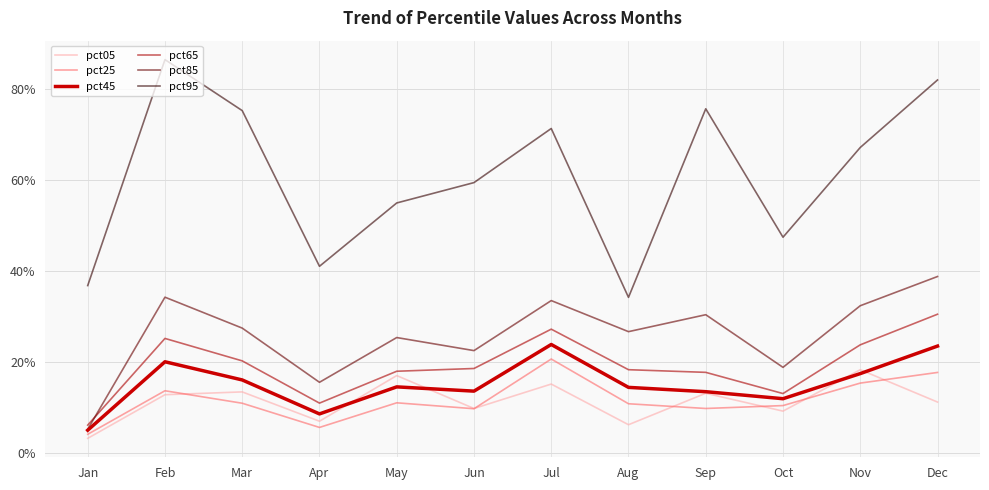

At which category does the chart reach its peak across all series?

Feb